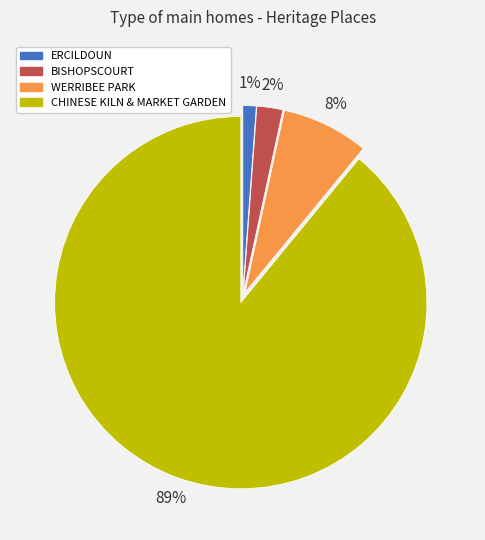

How many segments does this pie chart have?

4